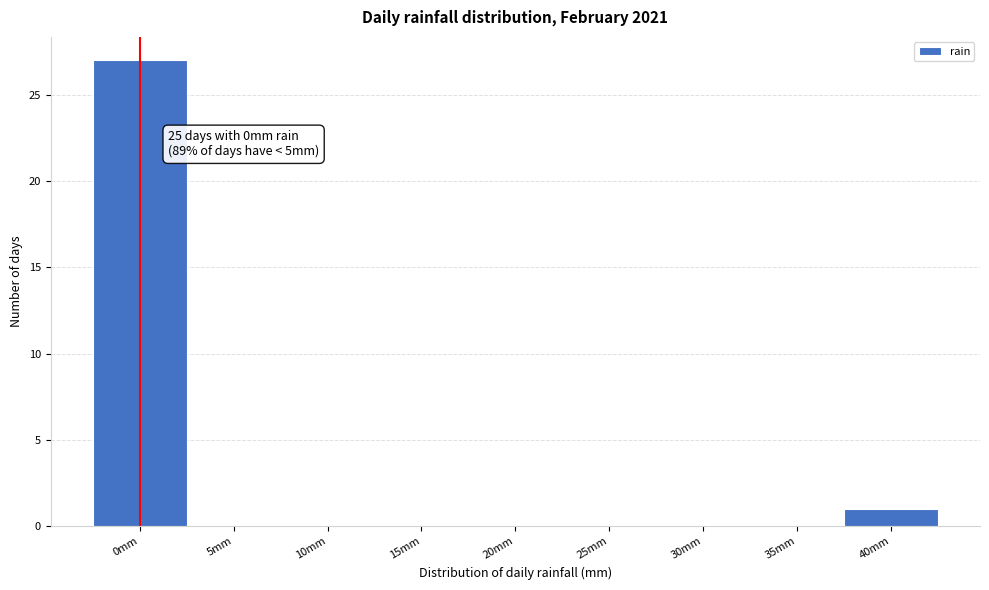

Reading left to right, extract all data points from this chart.

0mm=27	5mm=0	10mm=0	15mm=0	20mm=0	25mm=0	30mm=0	35mm=0	40mm=1